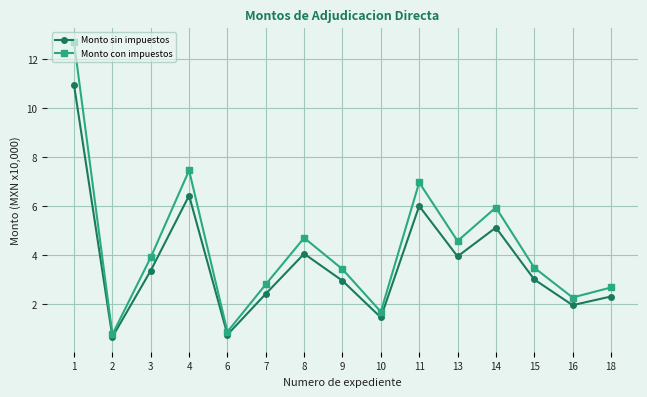

True or false: Monto con impuestos has more than 1 interior local peaks.

True